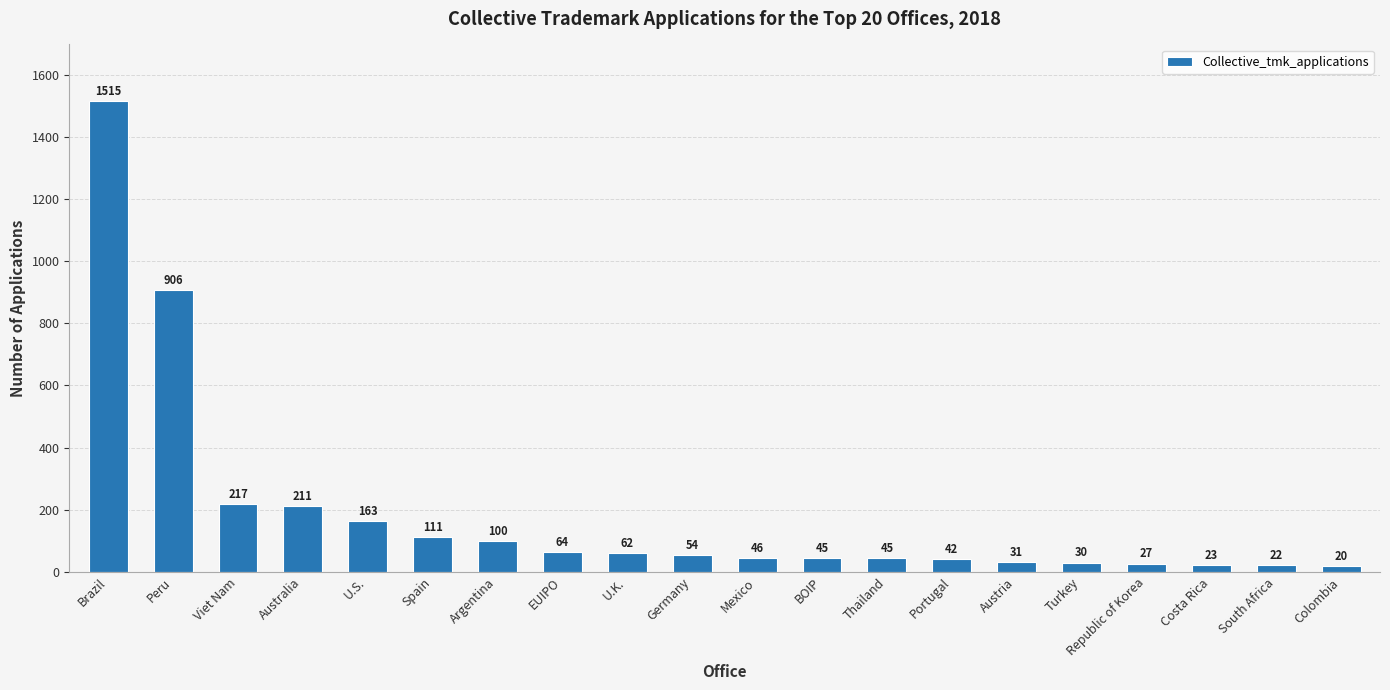

Approximately how many times larger is the value at Spain compared to Peru?

0.1